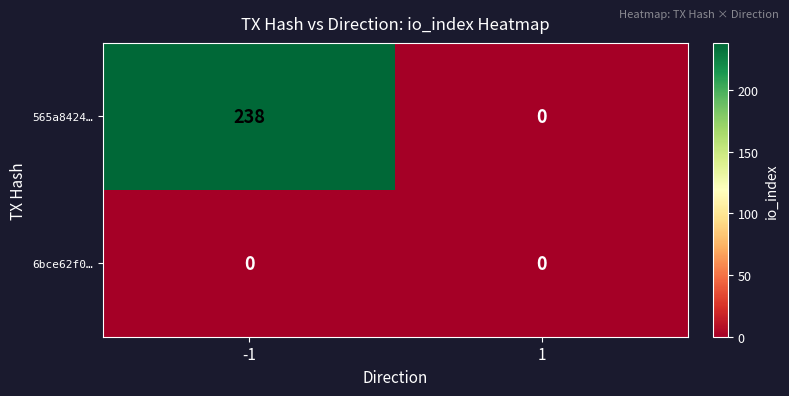

List the series in order of their overall mean, highest first.

565a8424…, 6bce62f0…